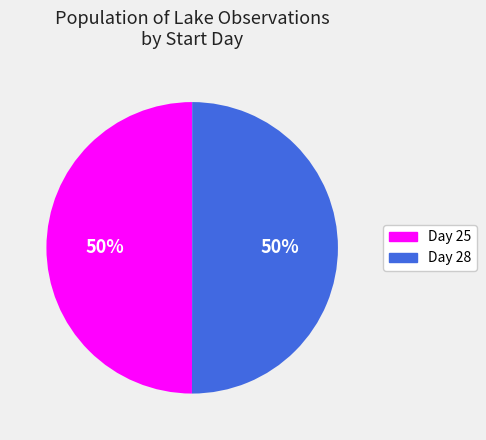

Count the number of slices in the pie.

2